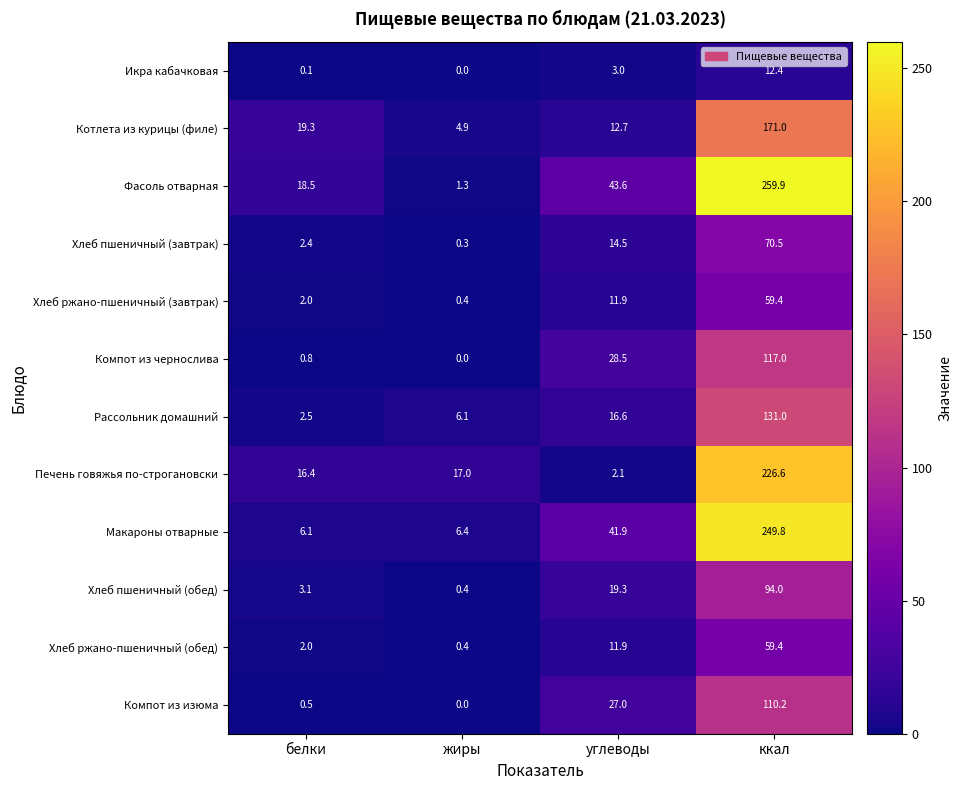

List the labels in order of Хлеб ржано-пшеничный (завтрак) value, smallest first.

жиры, белки, углеводы, ккал